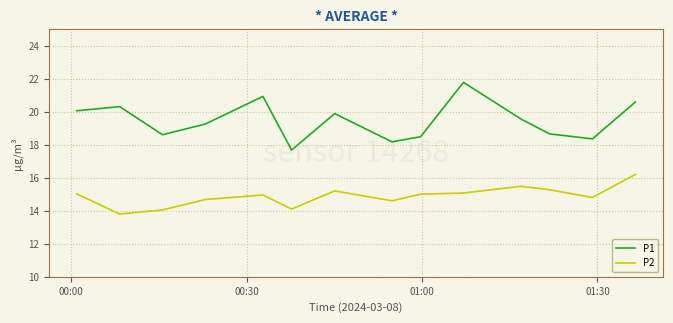

True or false: P2 and P1 cross at least once.

False